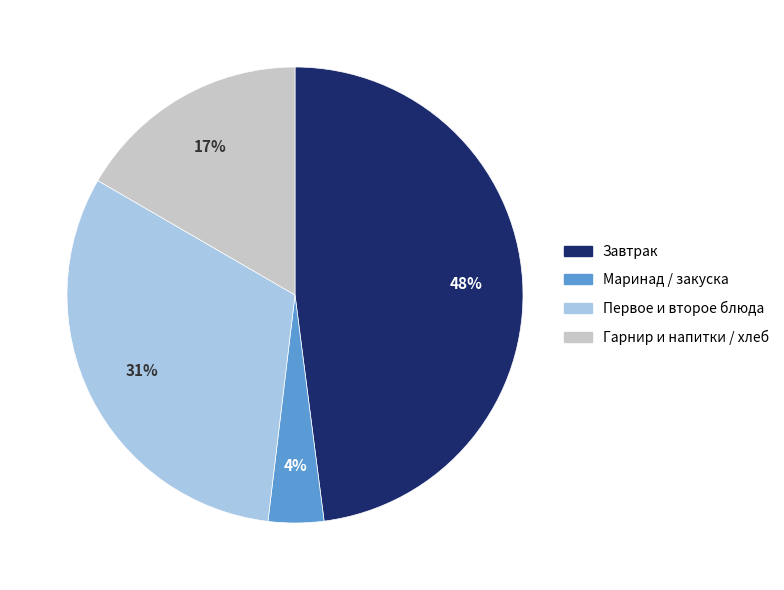

Is the sum of Маринад / закуска and Завтрак greater than half?

Yes